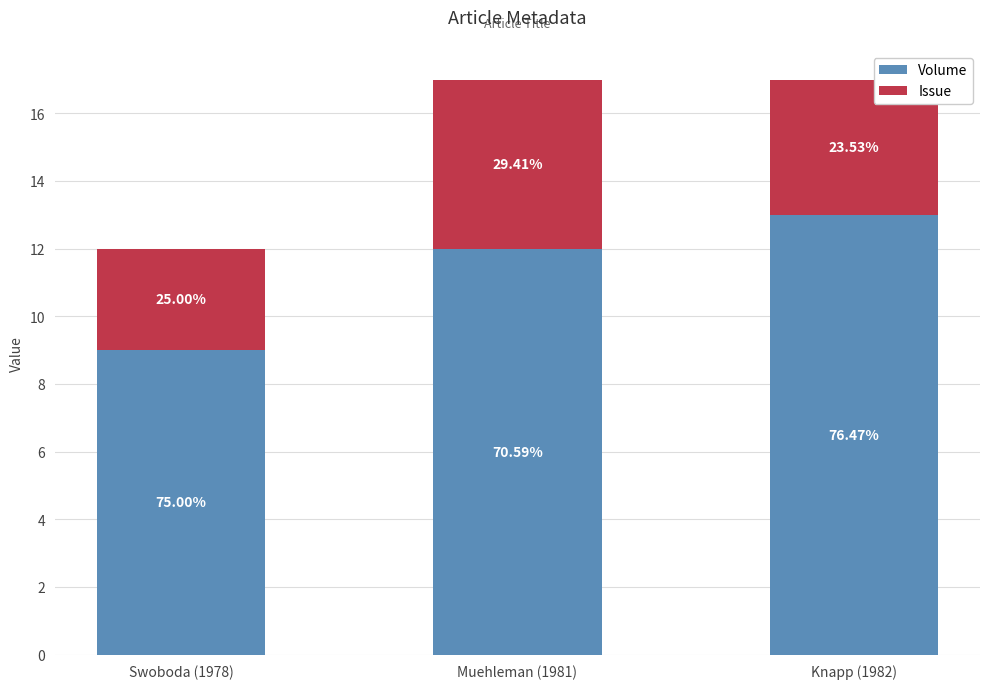

What is the difference between the Volume values at Knapp (1982) and Swoboda (1978)?

4